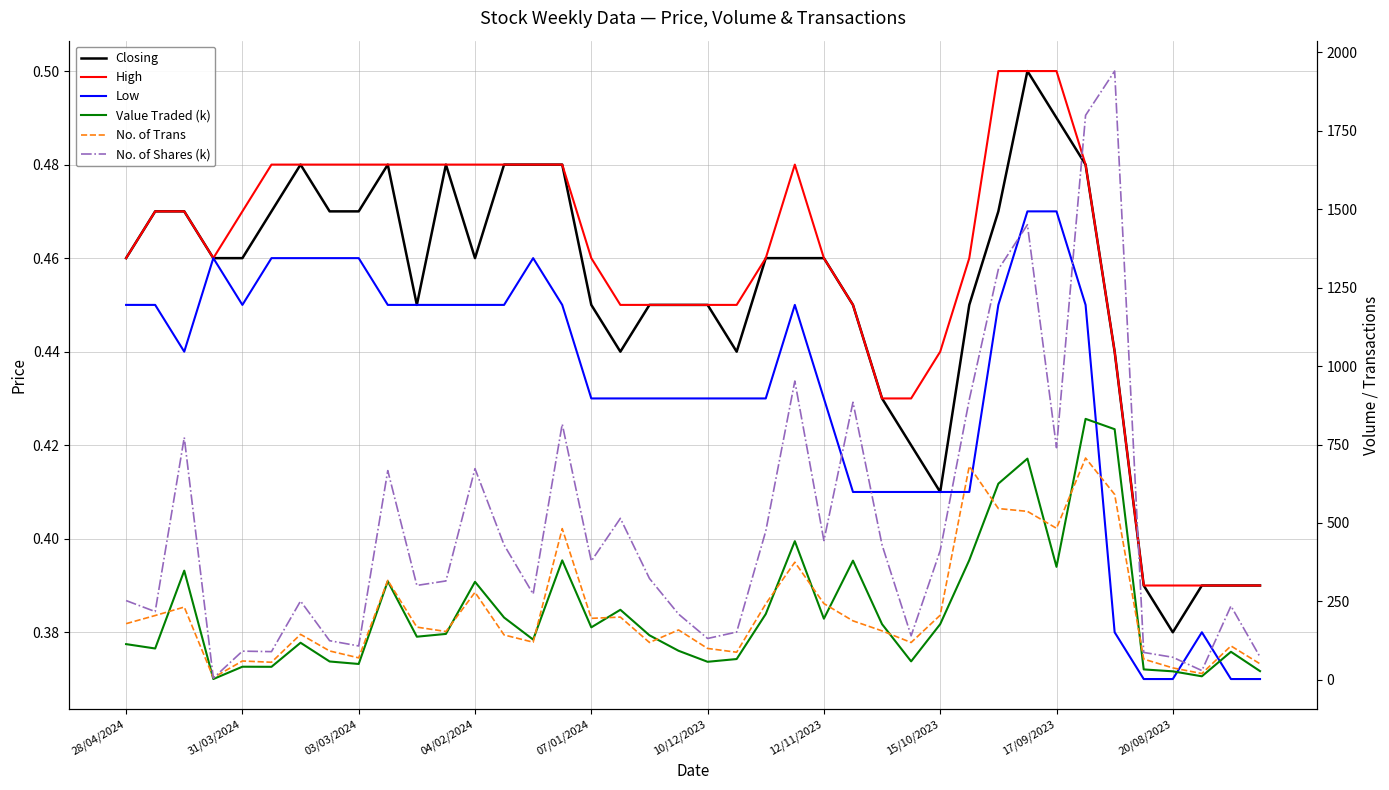

What is the approximate value of No. of Trans at 11?

154.0